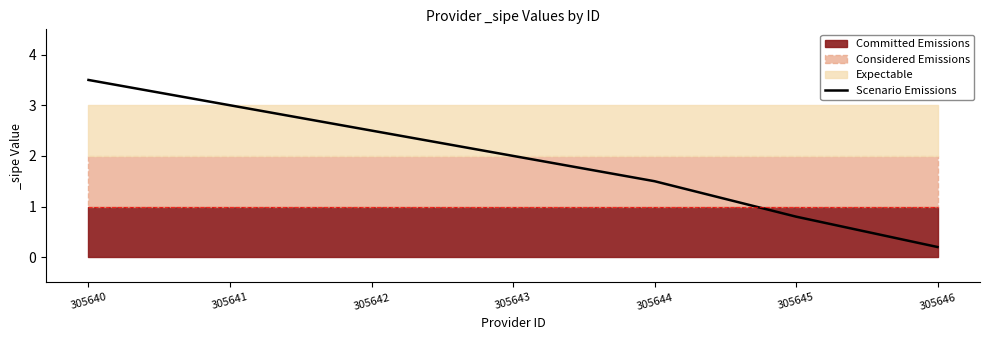

Rank the categories by value from lowest to highest.

305646, 305645, 305644, 305643, 305642, 305641, 305640